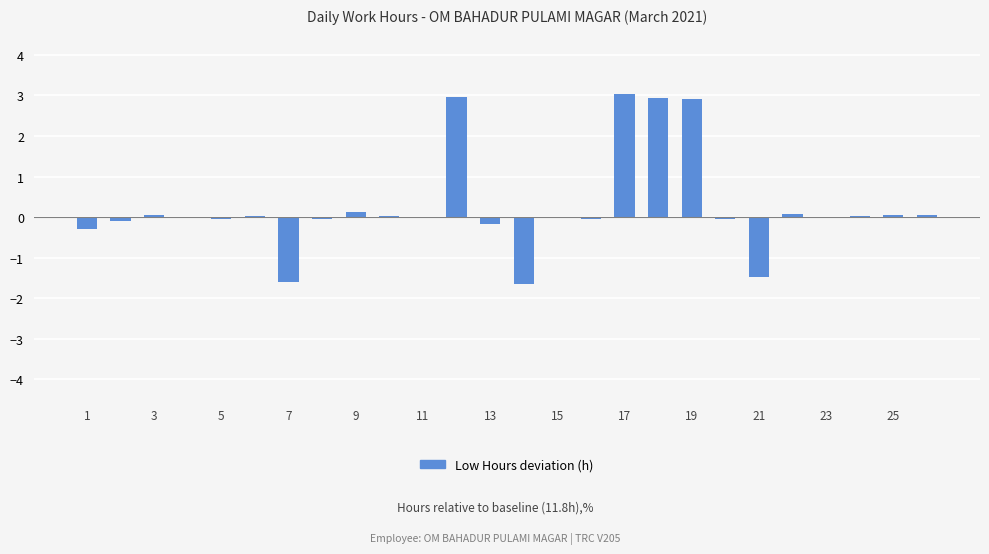

Count the number of categories in the chart.

26